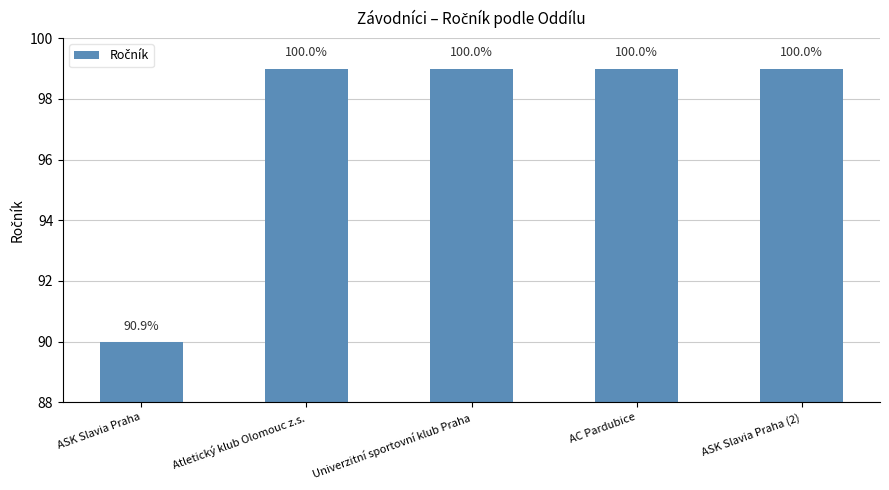

What is the minimum value shown in the chart?

90